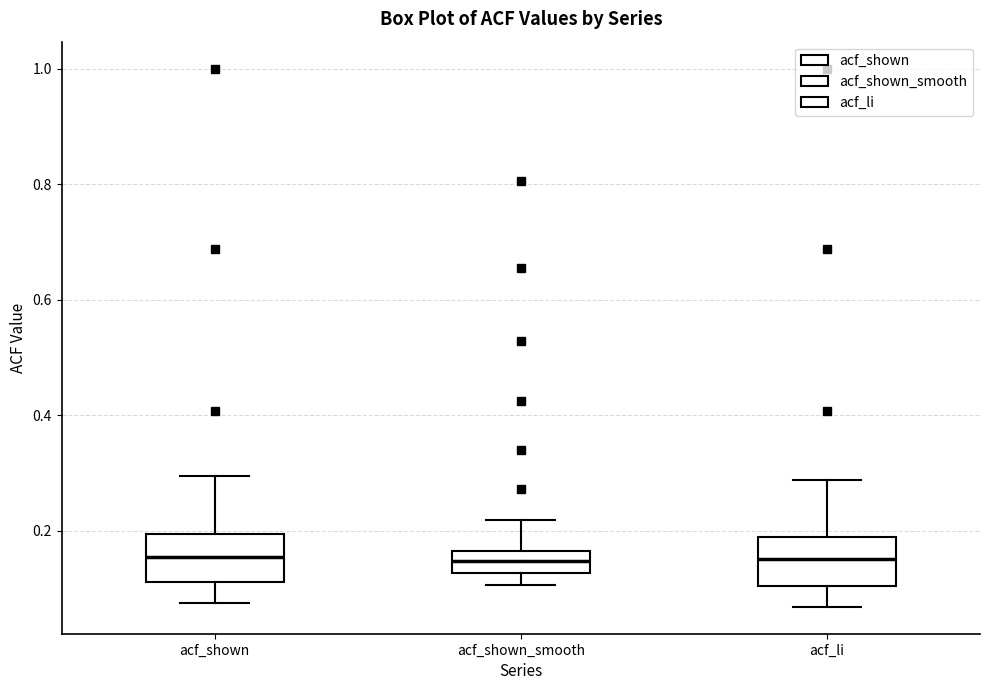

Reading left to right, read every box against the y-axis: the position of its median line, the range the box covers, and the ends of its whiskers. The values are not printed on the chart, so give them approximately, as read against the axis.

acf_shown: median 0.16, box 0.12 to 0.20, whiskers 0.08 to 0.30
acf_shown_smooth: median 0.14, box 0.12 to 0.16, whiskers 0.10 to 0.22
acf_li: median 0.16, box 0.10 to 0.18, whiskers 0.06 to 0.28